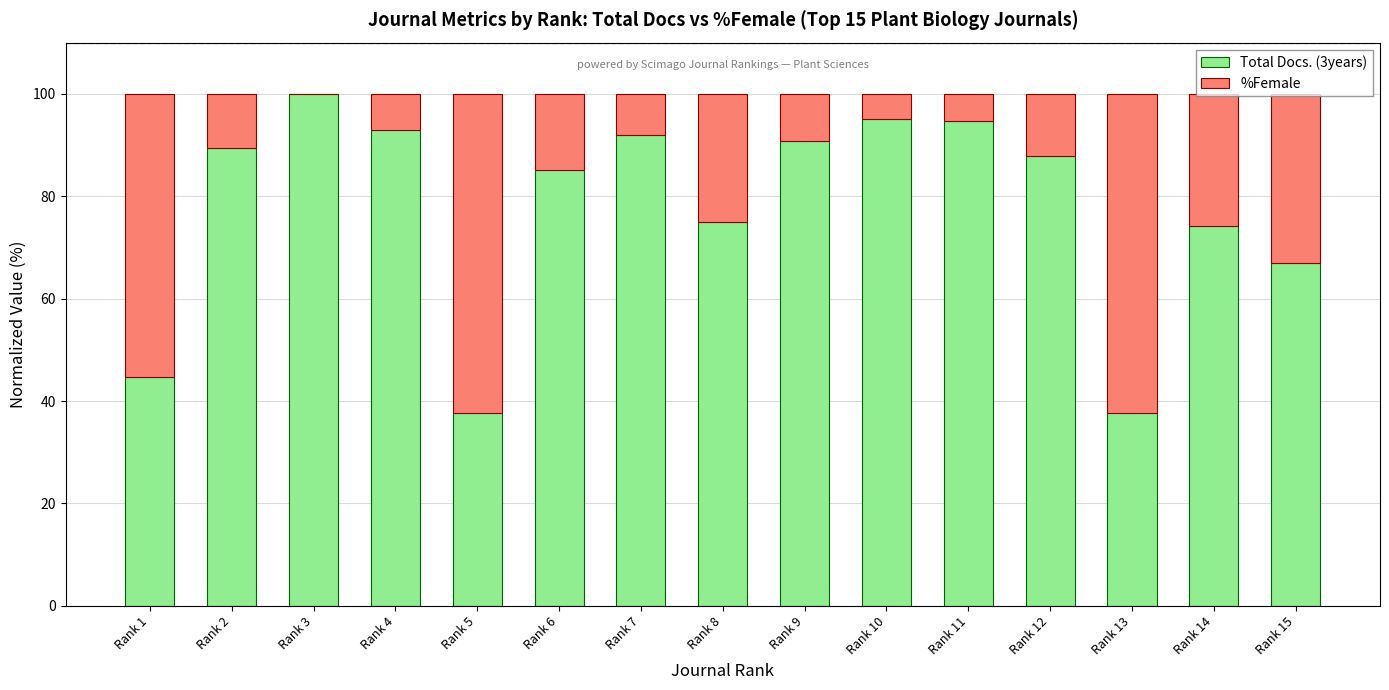

How many values in the Total Docs. (3years) series exceed 87?

8